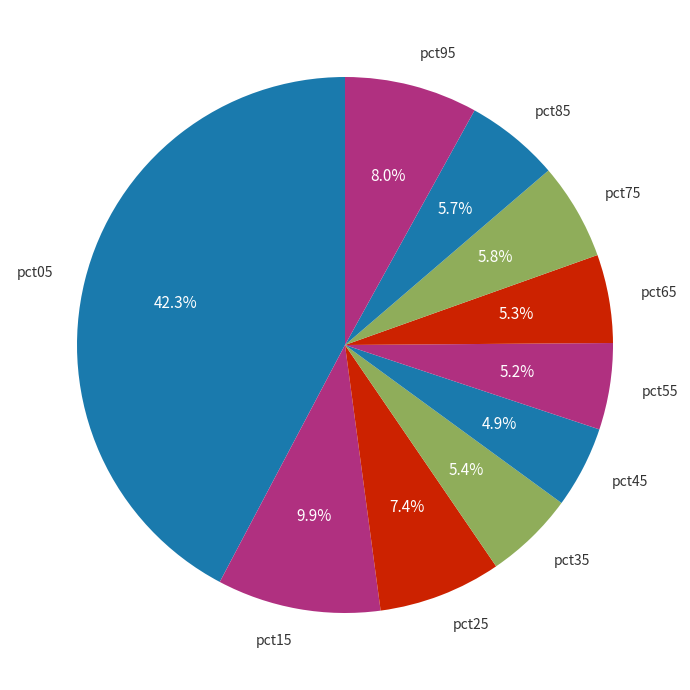

What percentage is NOT represented by pct35?

94.6%